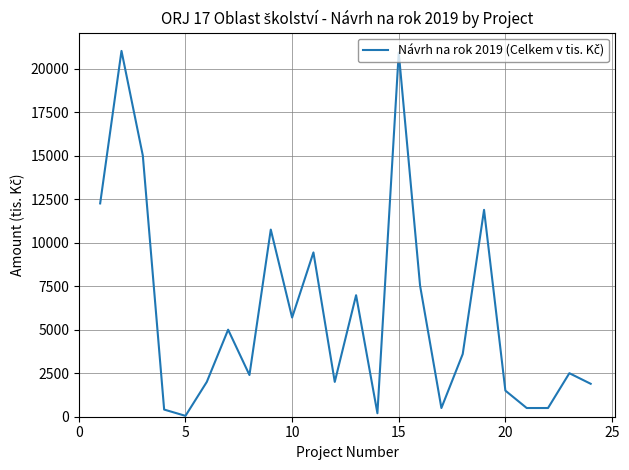

What is the smallest value displayed?

50